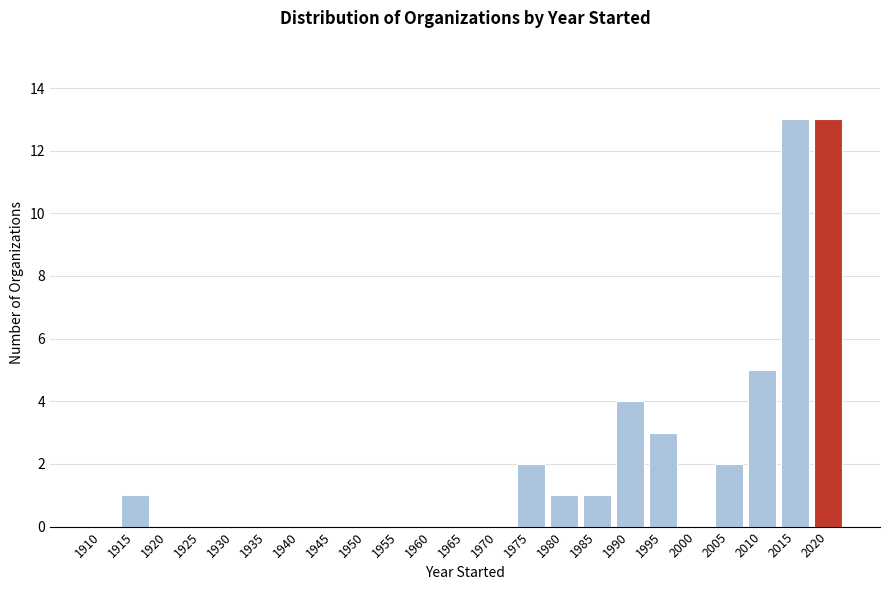

Reading left to right, extract all data points from this chart.

1910=0	1915=1	1920=0	1925=0	1930=0	1935=0	1940=0	1945=0	1950=0	1955=0	1960=0	1965=0	1970=0	1975=2	1980=1	1985=1	1990=4	1995=3	2000=0	2005=2	2010=5	2015=13	2020=13